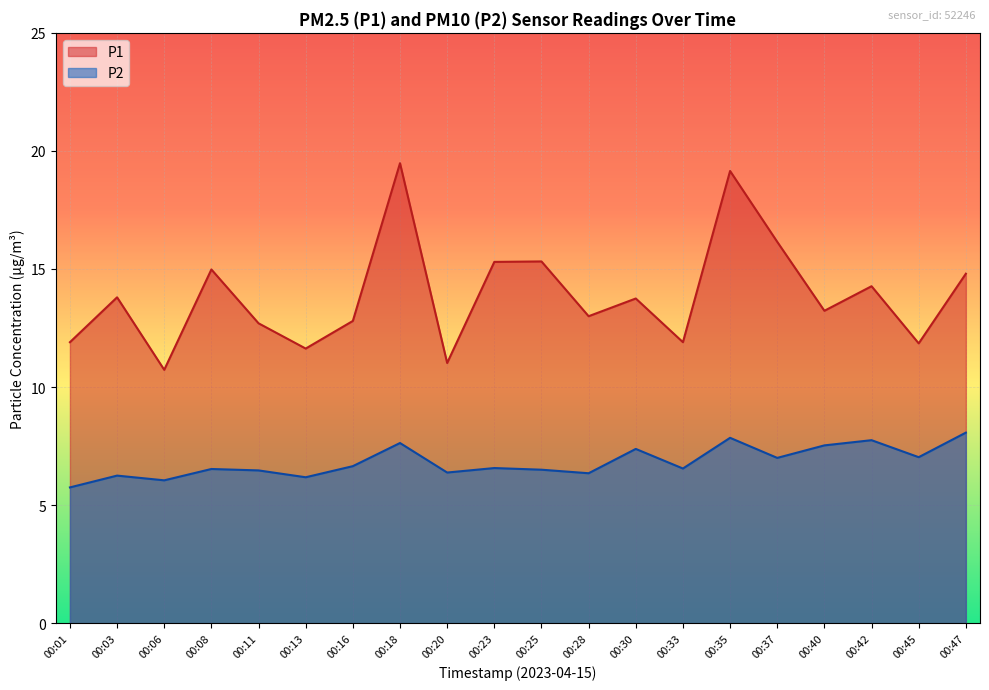

What is the difference between the second highest and second lowest values in the P2 series?

1.8